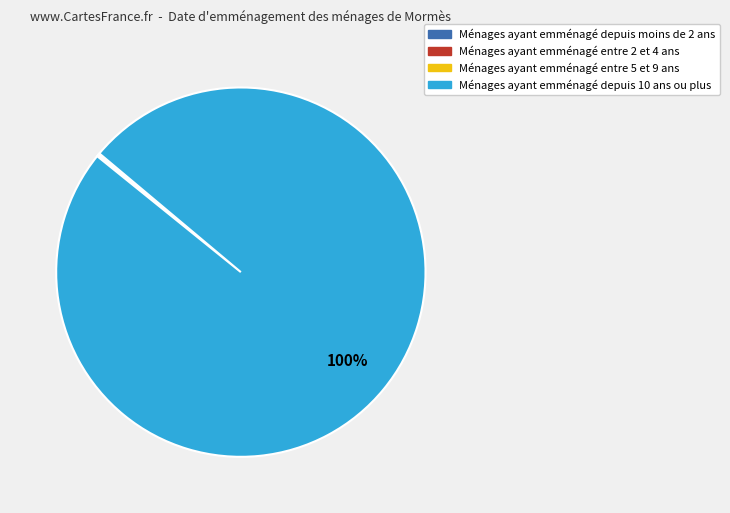

To the nearest percent, what is the difference between the largest and smallest slice percentages?

100%